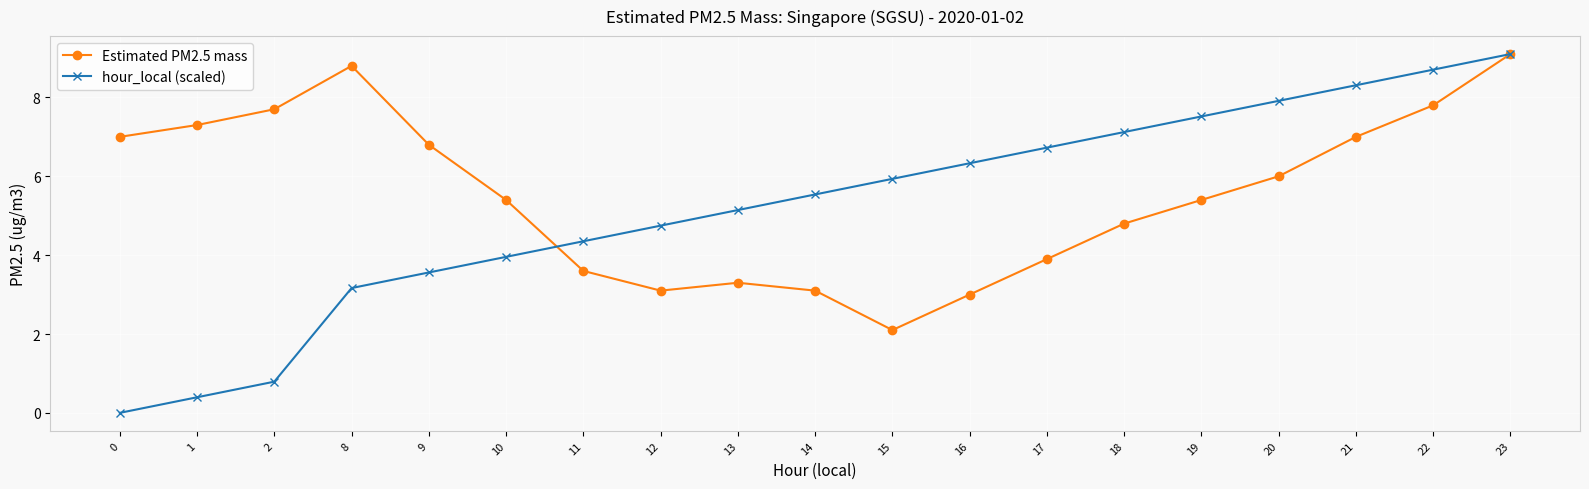

What is the total value across all series at 18?

11.9